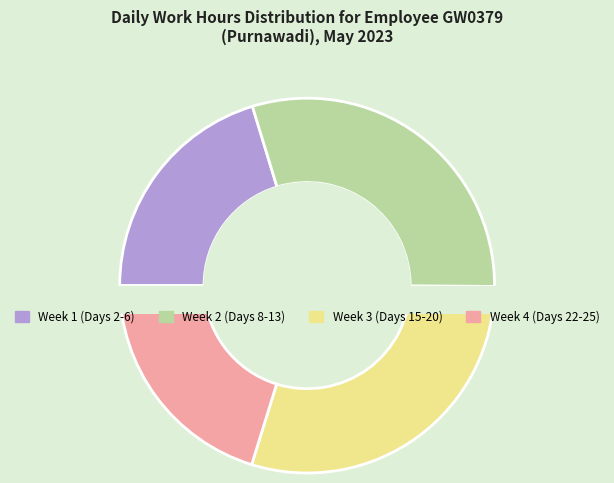

Is there a majority slice in this chart?

No